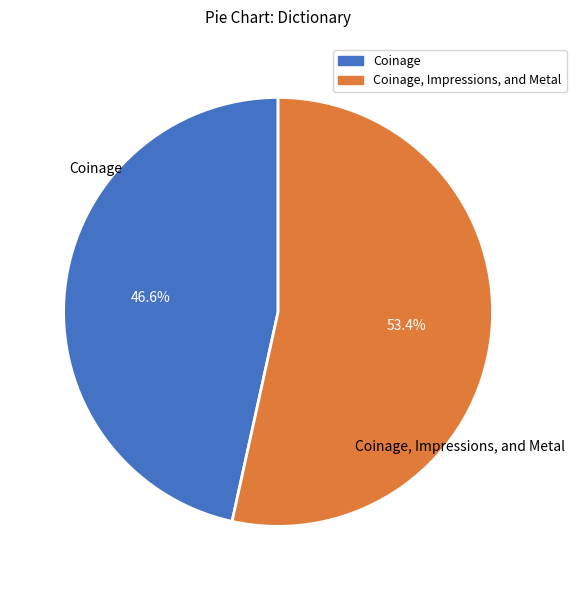

Is there any slice that represents more than half of the pie?

Yes